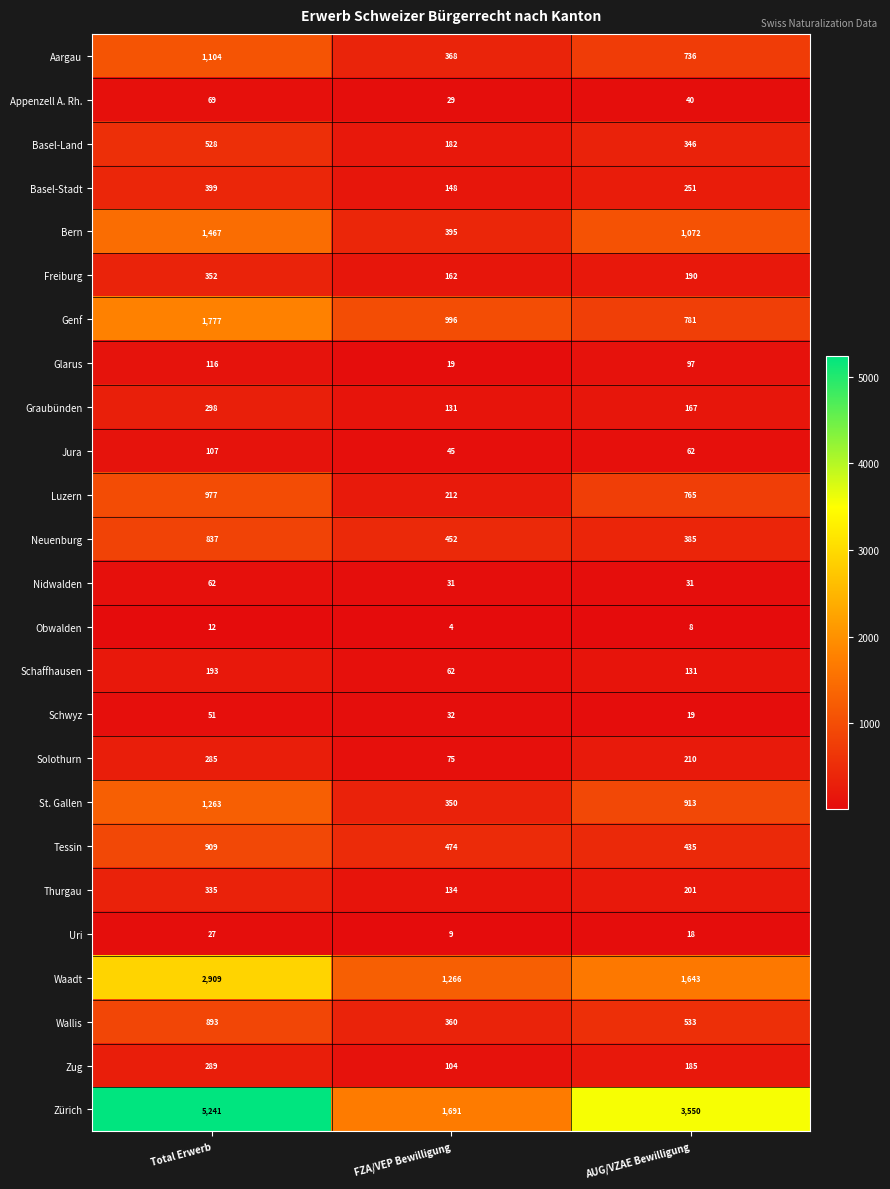

The Uri series shows 13 at FZA/VEP Bewilligung. True or false?

False